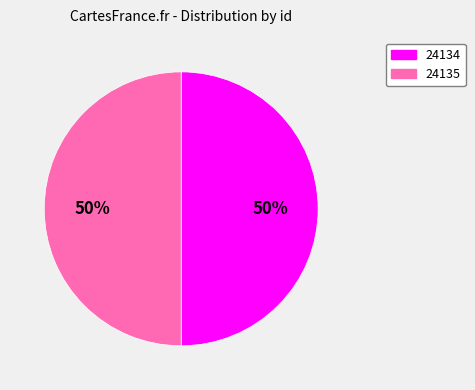

Do 24135 and 24134 together represent more than half of the pie?

Yes